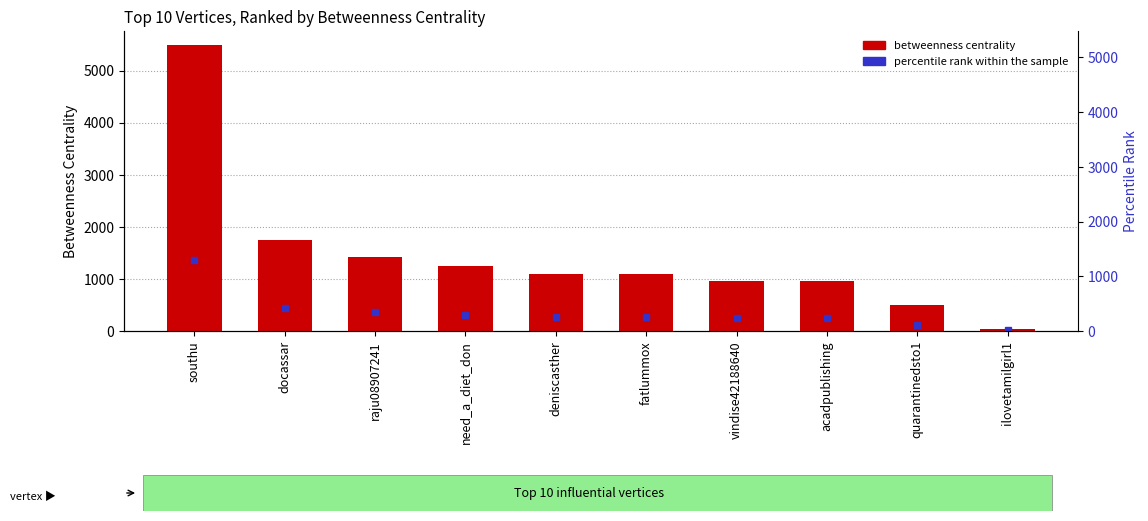

Is it true that the value at fatlummox is 1090.0?

True